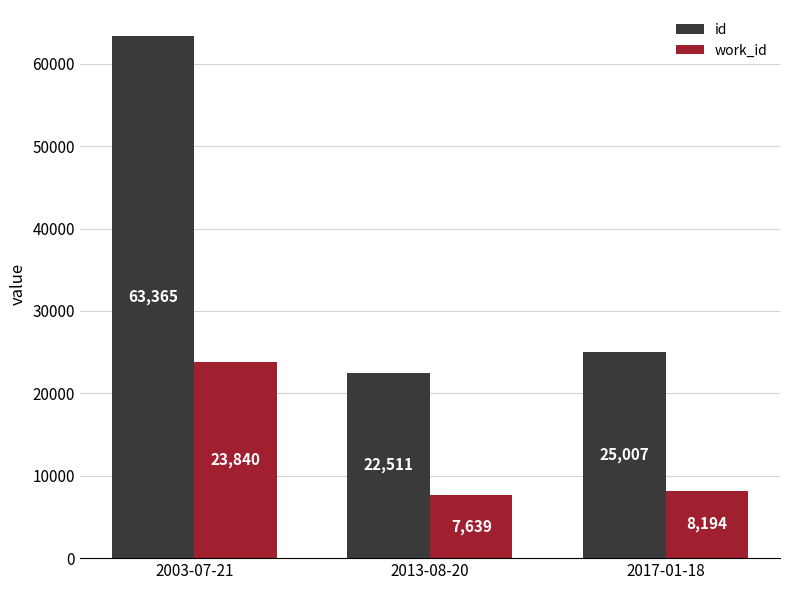

What is the label of the 2nd bar from the right?

2013-08-20